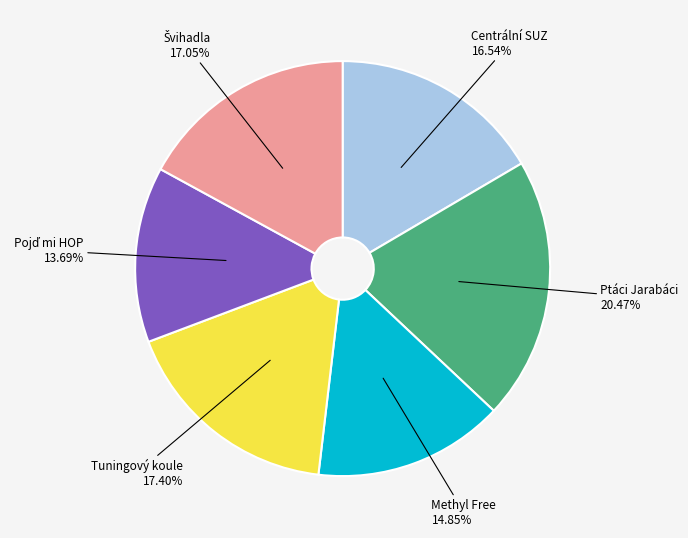

Is there a majority slice in this chart?

No